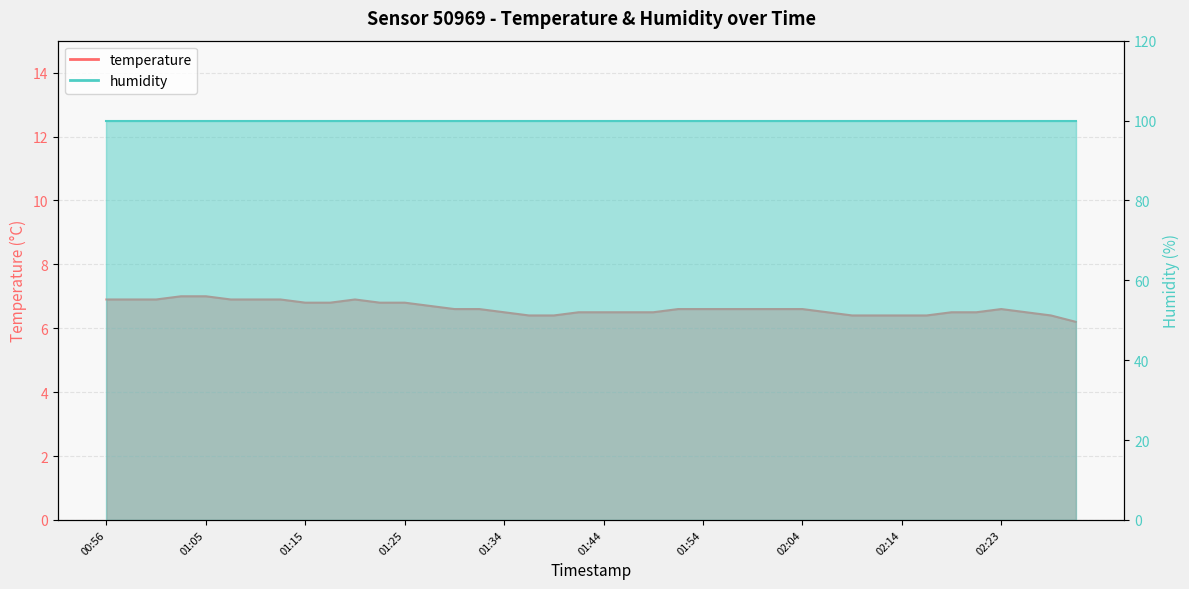

Reading left to right, transcribe all the data shown in this chart.

6.9	6.9	6.9	7.0	7.0	6.9	6.9	6.9	6.8	6.8	6.9	6.8	6.8	6.7	6.6	6.6	6.5	6.4	6.4	6.5	6.5	6.5	6.5	6.6	6.6	6.6	6.6	6.6	6.6	6.5	6.4	6.4	6.4	6.4	6.5	6.5	6.6	6.5	6.4	6.2